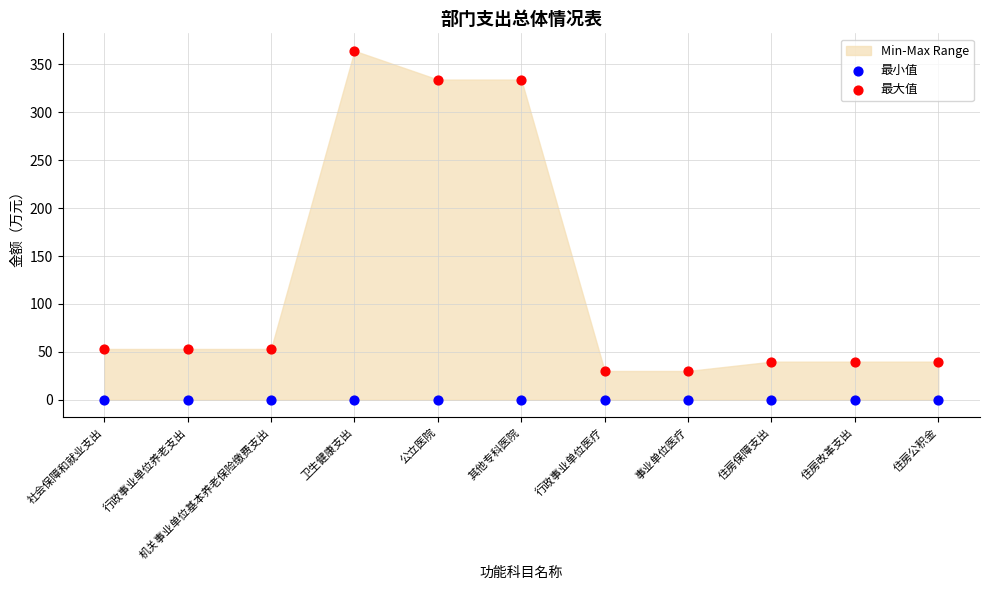

Which series contains the lowest Y value?

最小值